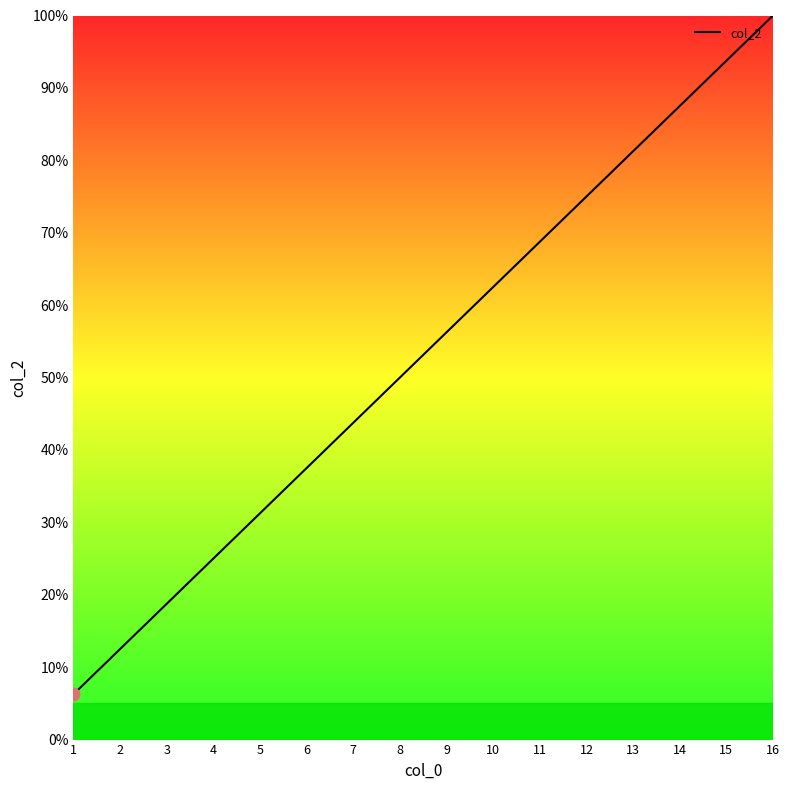

Between 3 and 1, which is larger?

3